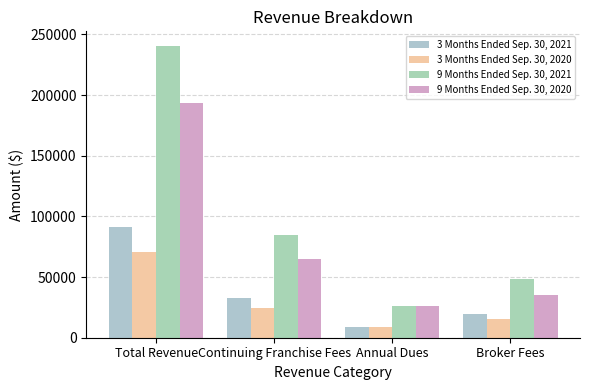

What is the spread (max minus min) of values at Broker Fees?

33194